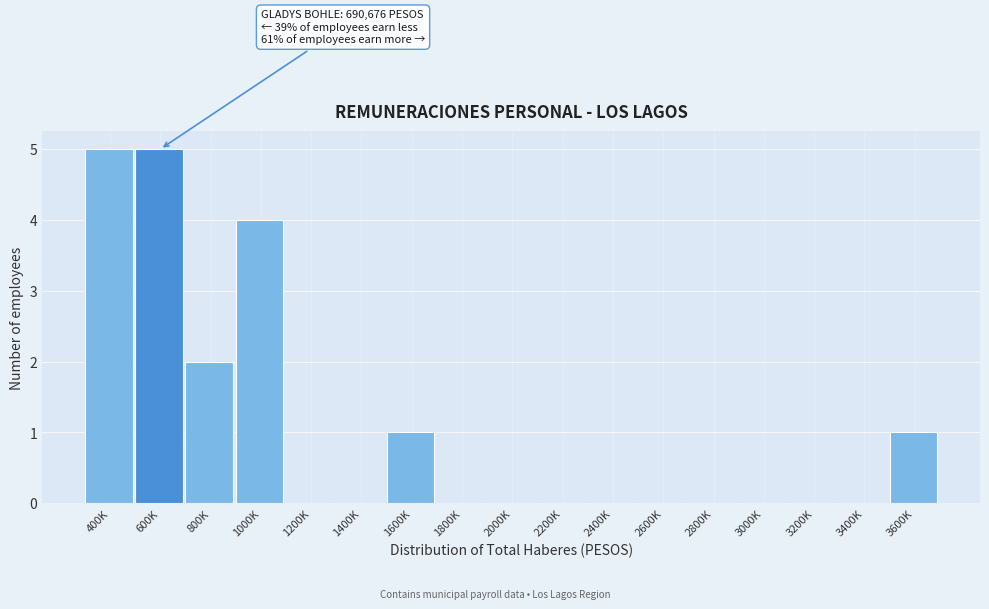

Reading left to right, transcribe all the data shown in this chart.

400K=5	600K=5	800K=2	1000K=4	1200K=0	1400K=0	1600K=1	1800K=0	2000K=0	2200K=0	2400K=0	2600K=0	2800K=0	3000K=0	3200K=0	3400K=0	3600K=1